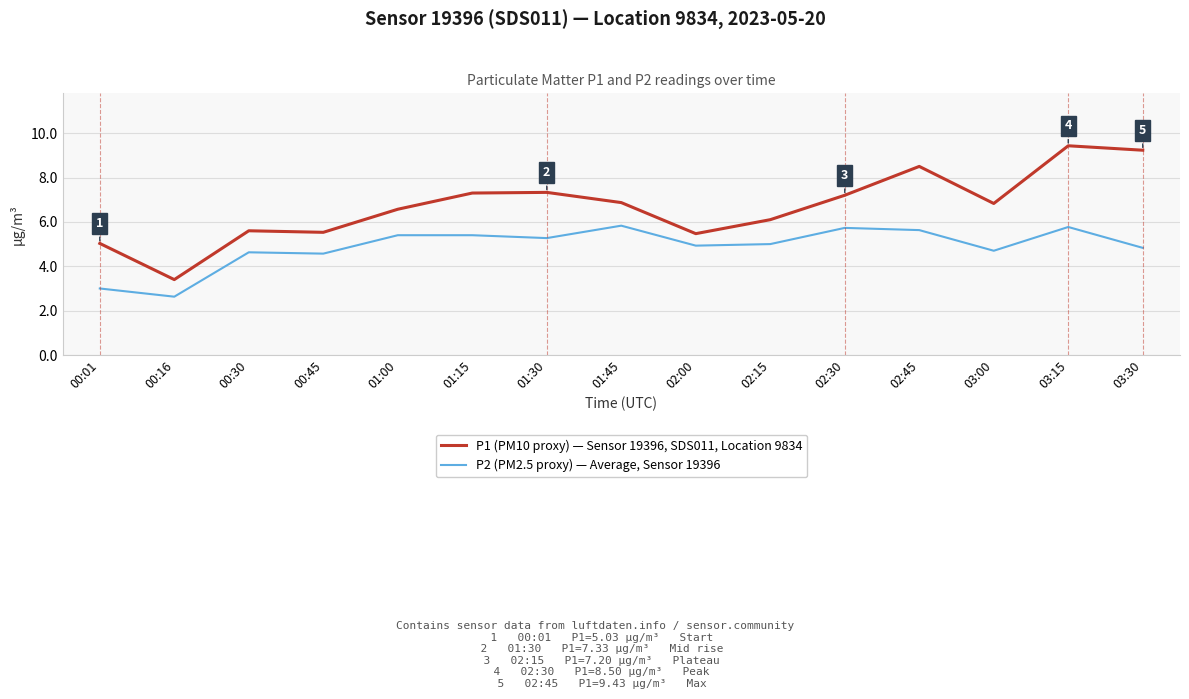

What value does the P1 (PM10 proxy) — Sensor 19396, SDS011, Location 9834 series have at 02:00?

5.5